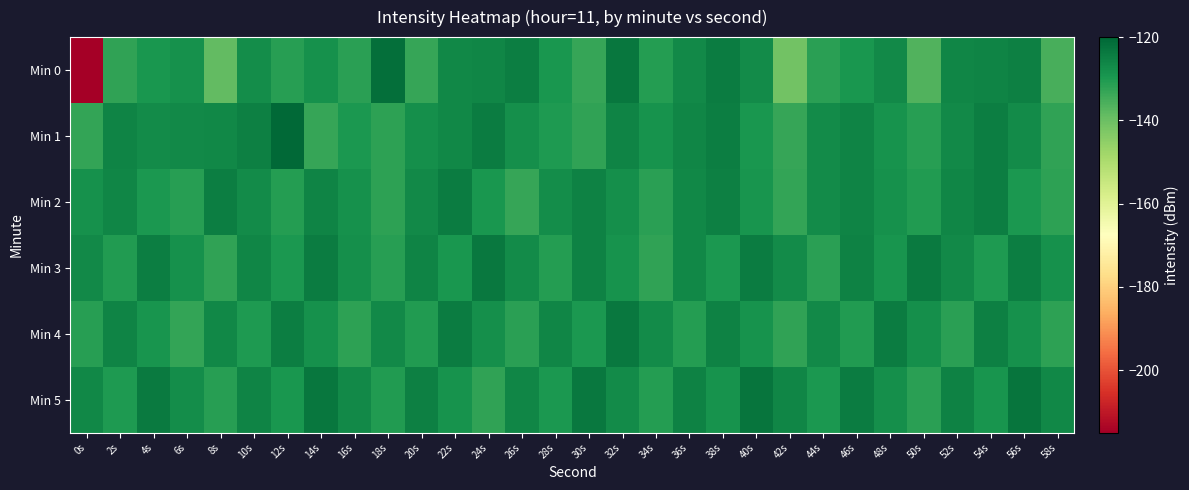

Which series has the largest total across all categories?

Min 5